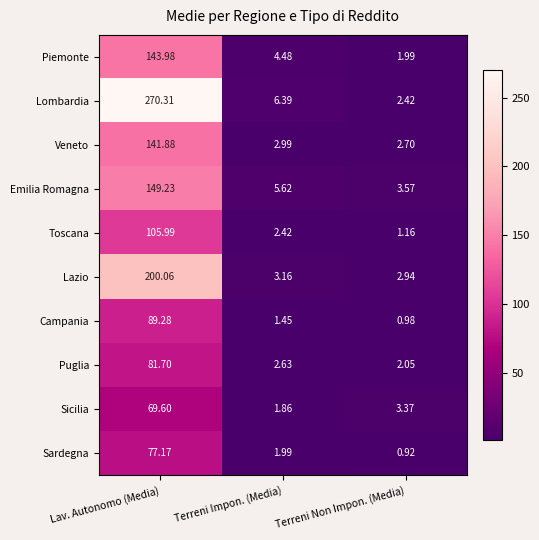

Which series changed the most between Terreni Impon. (Media) and Terreni Non Impon. (Media)?

Lombardia